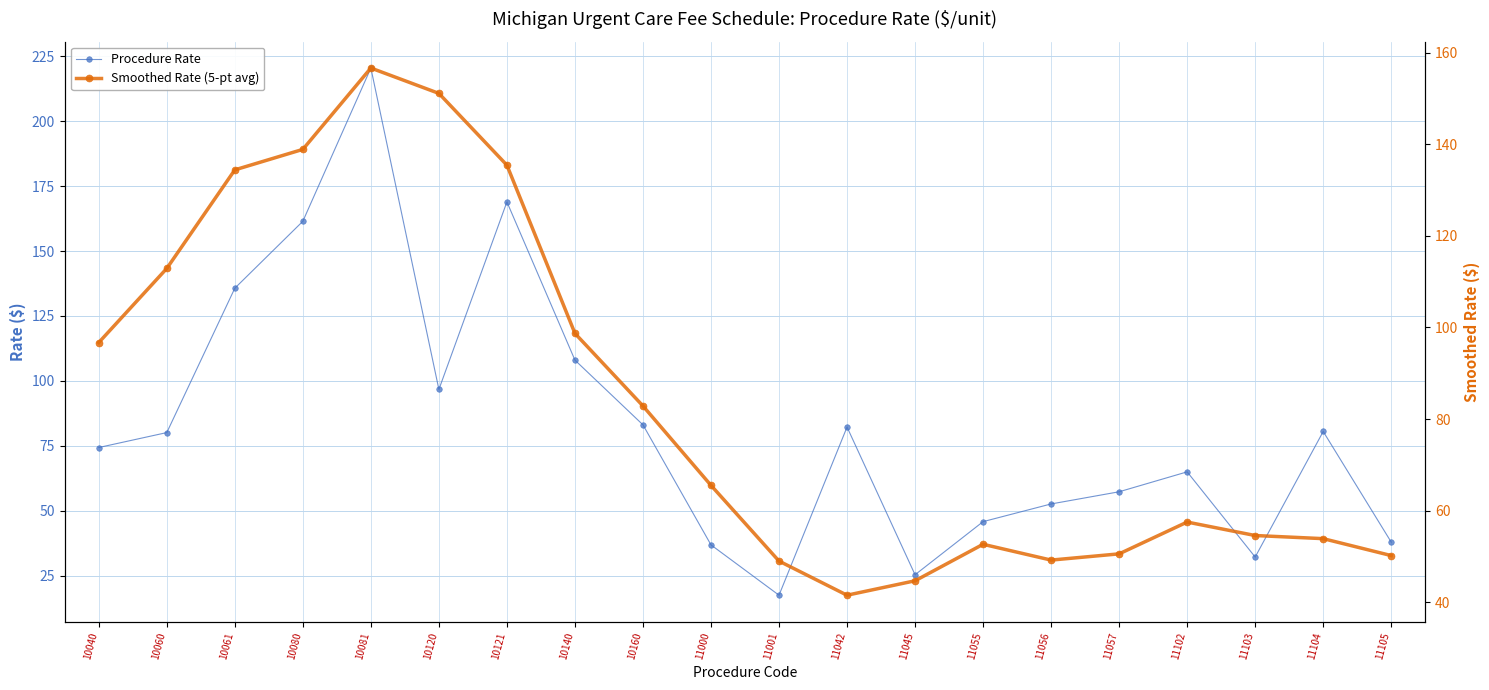

True or false: Procedure Rate has more than 0 points higher than both neighbors.

True